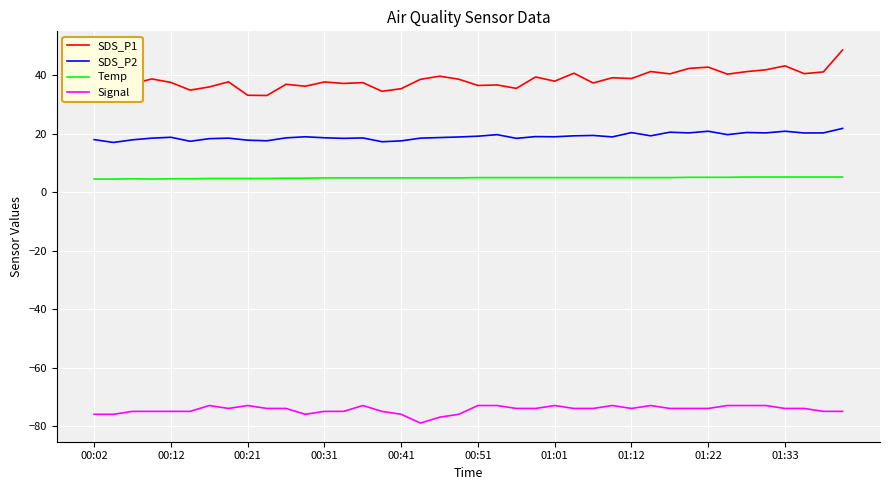

What is the minimum value for SDS_P2?

17.0